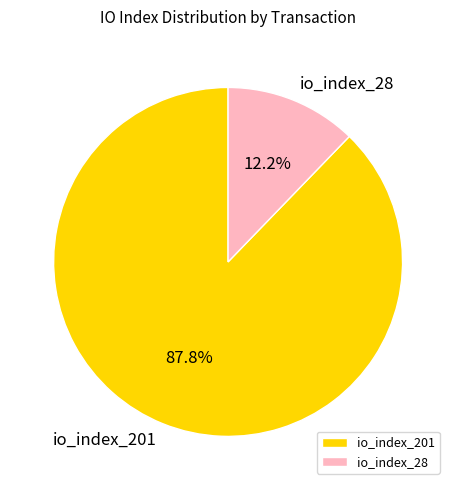

What percentage is the io_index_28 slice, to the nearest percent?

12%